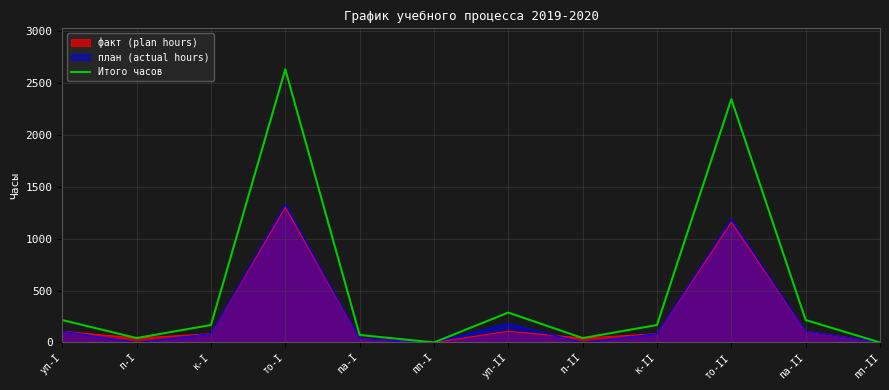

How many data points are above 168?

5